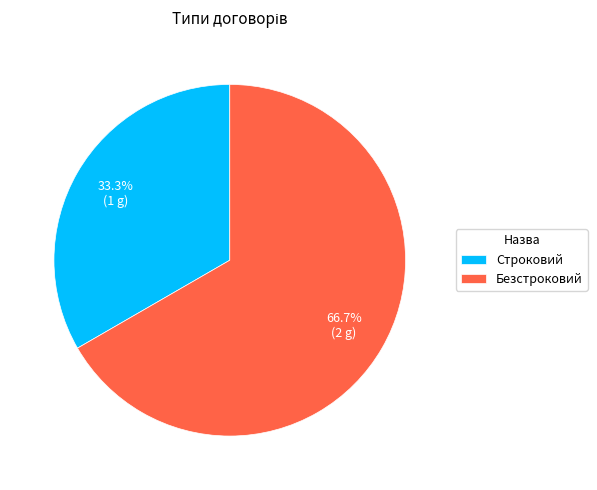

Count the number of slices in the pie.

2